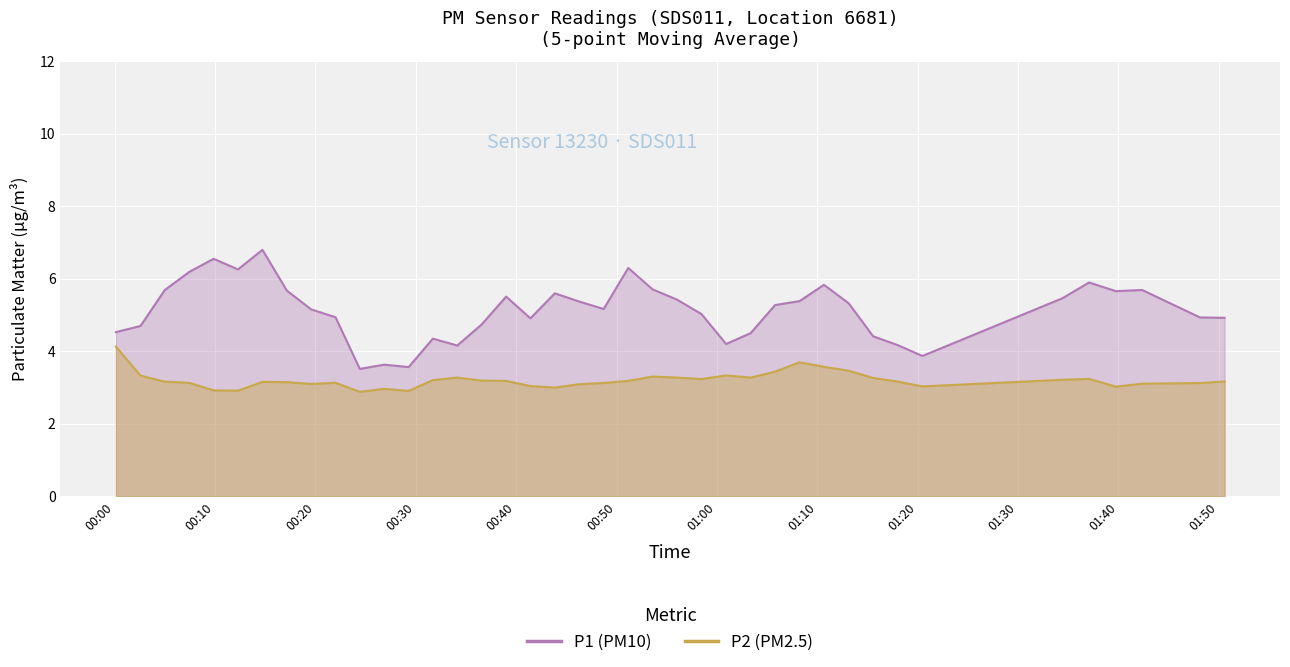

Read the P2 value at 35.

3.2